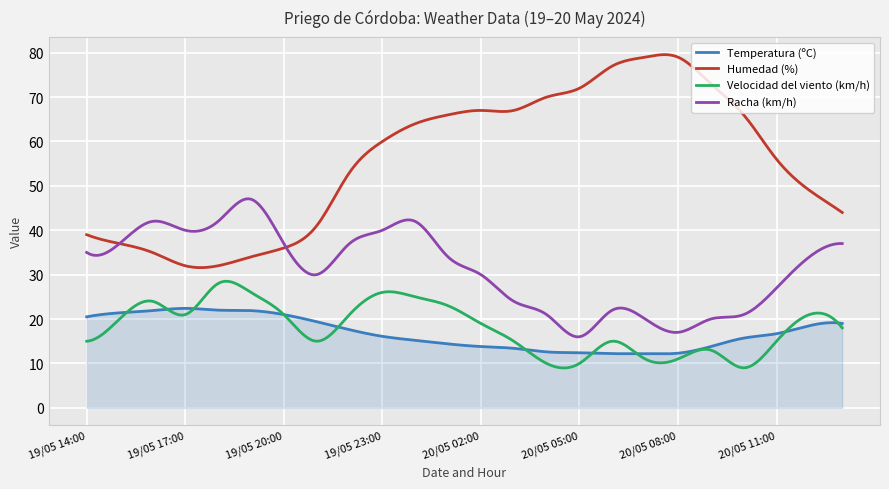

Which series has the largest total across all categories?

Humedad (%)